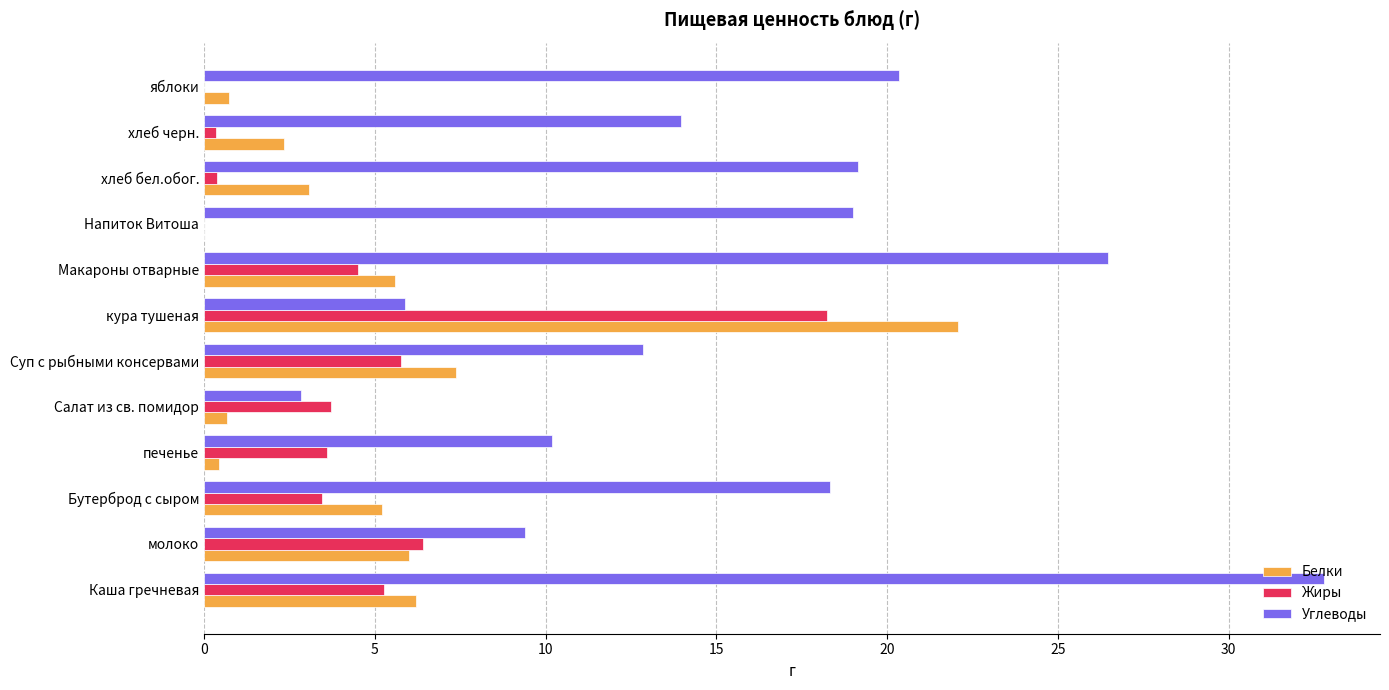

Which category has the highest value across all series?

Каша гречневая